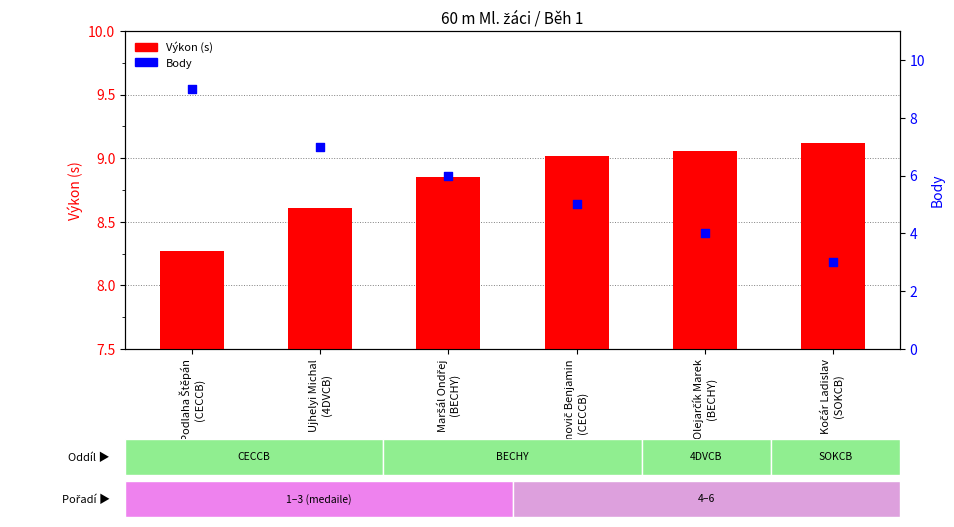

At how many categories does at least one series exceed 7?

6